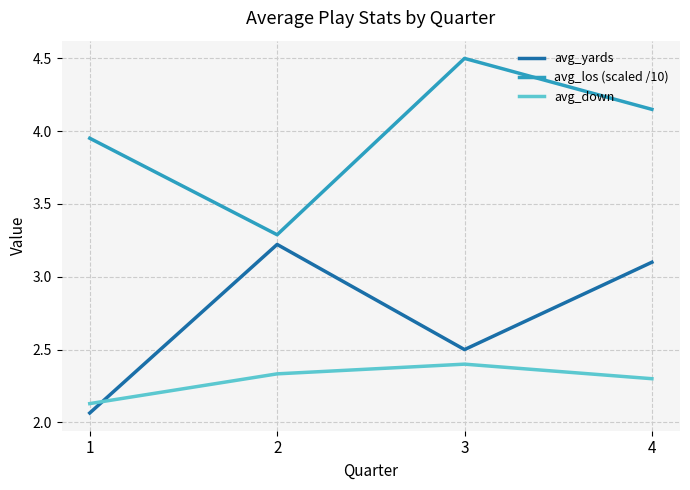

How many values in the avg_yards series are below 3?

2